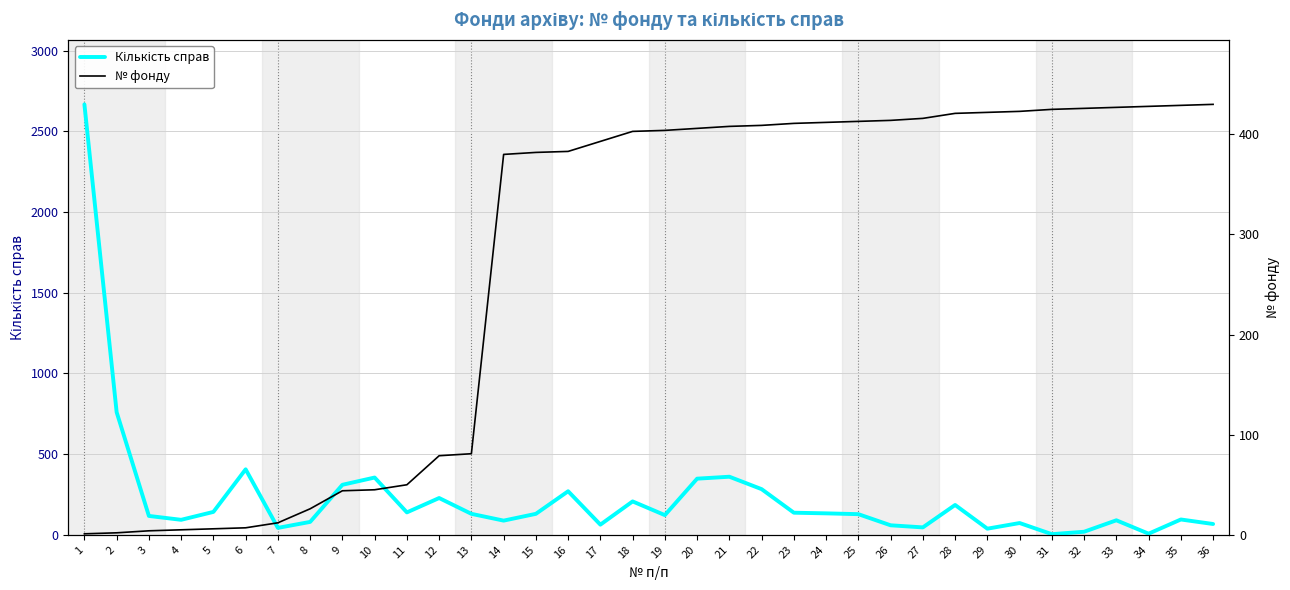

What are all the series names shown in the legend?

Кількість справ, № фонду